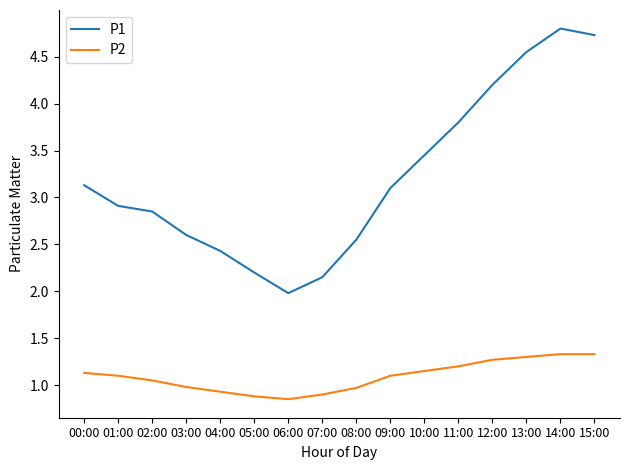

True or false: P1 and P2 intersect in this chart.

False